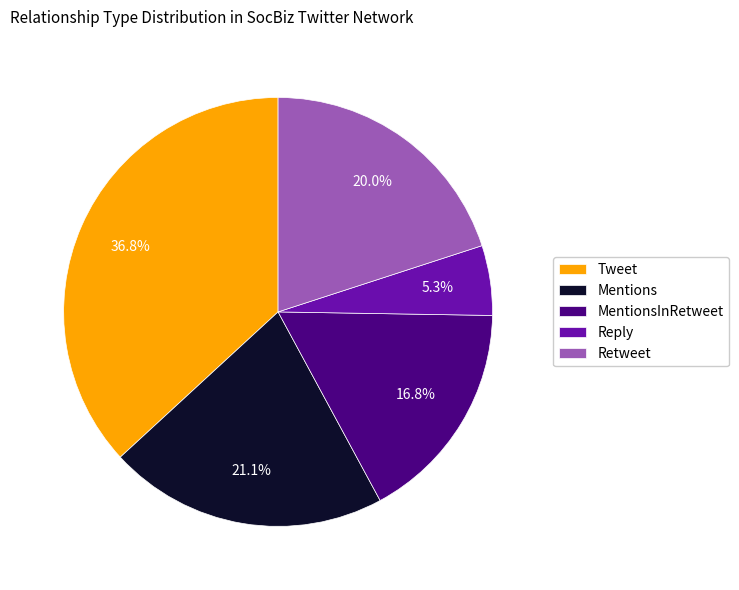

How much of the chart is everything except Tweet?

63.2%